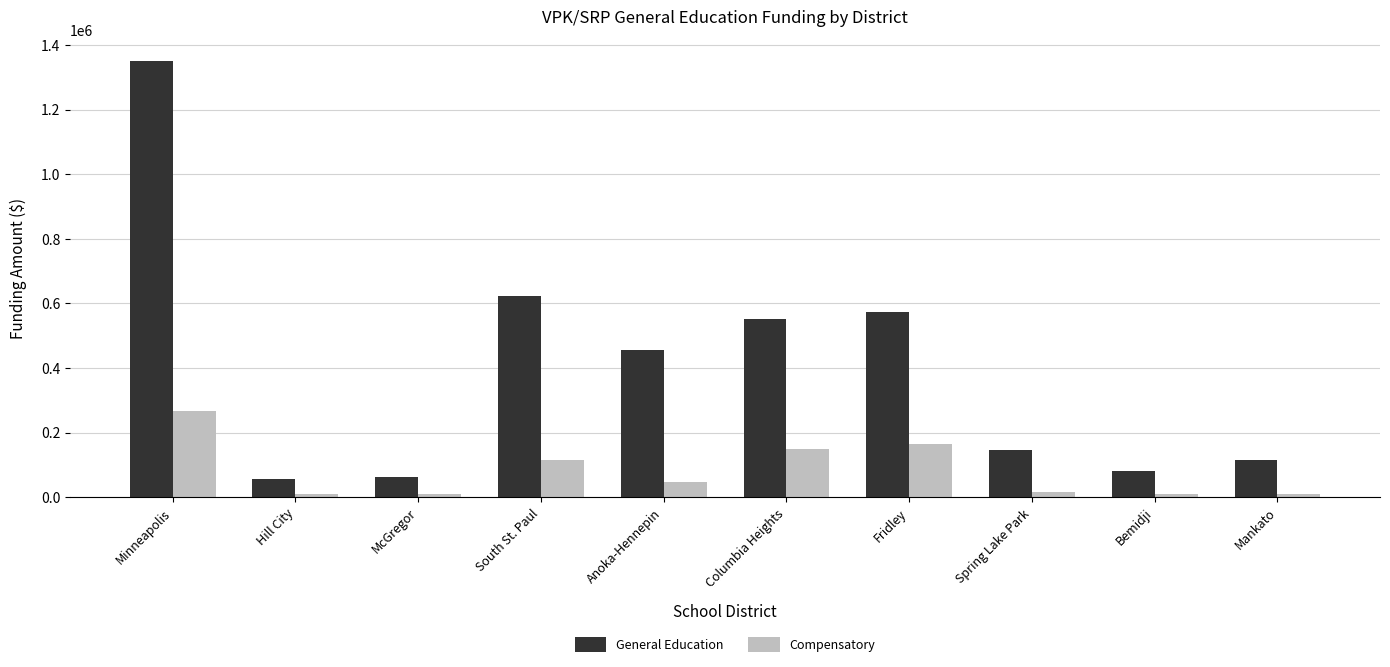

At how many categories does at least one series exceed 242946?

5